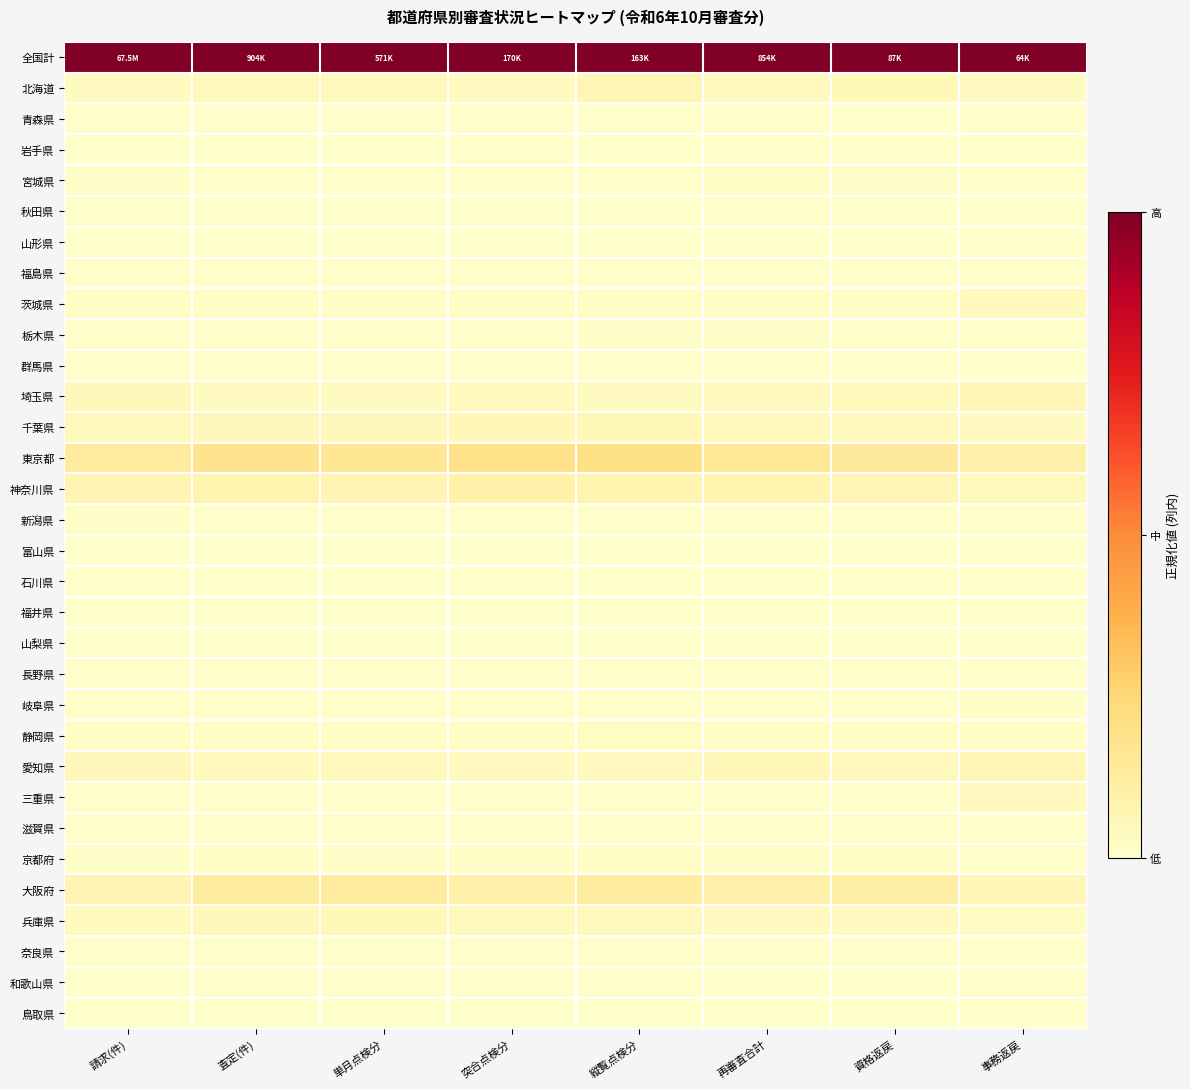

Reading left to right, extract all data points from this chart.

全国計: 請求(件)=1.0	査定(件)=1.0	単月点検分=1.0	突合点検分=1.0	縦覧点検分=1.0	再審査合計=1.0	資格返戻=1.0	事務返戻=1.0
北海道: 請求(件)=0.0	査定(件)=0.0	単月点検分=0.0	突合点検分=0.0	縦覧点検分=0.1	再審査合計=0.0	資格返戻=0.1	事務返戻=0.0
青森県: 請求(件)=0.0	査定(件)=0.0	単月点検分=0.0	突合点検分=0.0	縦覧点検分=0.0	再審査合計=0.0	資格返戻=0.0	事務返戻=0.0
岩手県: 請求(件)=0.0	査定(件)=0.0	単月点検分=0.0	突合点検分=0.0	縦覧点検分=0.0	再審査合計=0.0	資格返戻=0.0	事務返戻=0.0
宮城県: 請求(件)=0.0	査定(件)=0.0	単月点検分=0.0	突合点検分=0.0	縦覧点検分=0.0	再審査合計=0.0	資格返戻=0.0	事務返戻=0.0
秋田県: 請求(件)=0.0	査定(件)=0.0	単月点検分=0.0	突合点検分=0.0	縦覧点検分=0.0	再審査合計=0.0	資格返戻=0.0	事務返戻=0.0
山形県: 請求(件)=0.0	査定(件)=0.0	単月点検分=0.0	突合点検分=0.0	縦覧点検分=0.0	再審査合計=0.0	資格返戻=0.0	事務返戻=0.0
福島県: 請求(件)=0.0	査定(件)=0.0	単月点検分=0.0	突合点検分=0.0	縦覧点検分=0.0	再審査合計=0.0	資格返戻=0.0	事務返戻=0.0
茨城県: 請求(件)=0.0	査定(件)=0.0	単月点検分=0.0	突合点検分=0.0	縦覧点検分=0.0	再審査合計=0.0	資格返戻=0.0	事務返戻=0.0
栃木県: 請求(件)=0.0	査定(件)=0.0	単月点検分=0.0	突合点検分=0.0	縦覧点検分=0.0	再審査合計=0.0	資格返戻=0.0	事務返戻=0.0
群馬県: 請求(件)=0.0	査定(件)=0.0	単月点検分=0.0	突合点検分=0.0	縦覧点検分=0.0	再審査合計=0.0	資格返戻=0.0	事務返戻=0.0
埼玉県: 請求(件)=0.1	査定(件)=0.0	単月点検分=0.0	突合点検分=0.0	縦覧点検分=0.0	再審査合計=0.0	資格返戻=0.0	事務返戻=0.1
千葉県: 請求(件)=0.0	査定(件)=0.1	単月点検分=0.1	突合点検分=0.1	縦覧点検分=0.1	再審査合計=0.0	資格返戻=0.0	事務返戻=0.0
東京都: 請求(件)=0.1	査定(件)=0.2	単月点検分=0.2	突合点検分=0.2	縦覧点検分=0.2	再審査合計=0.2	資格返戻=0.1	事務返戻=0.1
神奈川県: 請求(件)=0.1	査定(件)=0.1	単月点検分=0.1	突合点検分=0.1	縦覧点検分=0.1	再審査合計=0.1	資格返戻=0.1	事務返戻=0.1
新潟県: 請求(件)=0.0	査定(件)=0.0	単月点検分=0.0	突合点検分=0.0	縦覧点検分=0.0	再審査合計=0.0	資格返戻=0.0	事務返戻=0.0
富山県: 請求(件)=0.0	査定(件)=0.0	単月点検分=0.0	突合点検分=0.0	縦覧点検分=0.0	再審査合計=0.0	資格返戻=0.0	事務返戻=0.0
石川県: 請求(件)=0.0	査定(件)=0.0	単月点検分=0.0	突合点検分=0.0	縦覧点検分=0.0	再審査合計=0.0	資格返戻=0.0	事務返戻=0.0
福井県: 請求(件)=0.0	査定(件)=0.0	単月点検分=0.0	突合点検分=0.0	縦覧点検分=0.0	再審査合計=0.0	資格返戻=0.0	事務返戻=0.0
山梨県: 請求(件)=0.0	査定(件)=0.0	単月点検分=0.0	突合点検分=0.0	縦覧点検分=0.0	再審査合計=0.0	資格返戻=0.0	事務返戻=0.0
長野県: 請求(件)=0.0	査定(件)=0.0	単月点検分=0.0	突合点検分=0.0	縦覧点検分=0.0	再審査合計=0.0	資格返戻=0.0	事務返戻=0.0
岐阜県: 請求(件)=0.0	査定(件)=0.0	単月点検分=0.0	突合点検分=0.0	縦覧点検分=0.0	再審査合計=0.0	資格返戻=0.0	事務返戻=0.0
静岡県: 請求(件)=0.0	査定(件)=0.0	単月点検分=0.0	突合点検分=0.0	縦覧点検分=0.0	再審査合計=0.0	資格返戻=0.0	事務返戻=0.0
愛知県: 請求(件)=0.1	査定(件)=0.0	単月点検分=0.0	突合点検分=0.0	縦覧点検分=0.0	再審査合計=0.1	資格返戻=0.0	事務返戻=0.1
三重県: 請求(件)=0.0	査定(件)=0.0	単月点検分=0.0	突合点検分=0.0	縦覧点検分=0.0	再審査合計=0.0	資格返戻=0.0	事務返戻=0.0
滋賀県: 請求(件)=0.0	査定(件)=0.0	単月点検分=0.0	突合点検分=0.0	縦覧点検分=0.0	再審査合計=0.0	資格返戻=0.0	事務返戻=0.0
京都府: 請求(件)=0.0	査定(件)=0.0	単月点検分=0.0	突合点検分=0.0	縦覧点検分=0.0	再審査合計=0.0	資格返戻=0.0	事務返戻=0.0
大阪府: 請求(件)=0.1	査定(件)=0.1	単月点検分=0.1	突合点検分=0.1	縦覧点検分=0.1	再審査合計=0.1	資格返戻=0.1	事務返戻=0.1
兵庫県: 請求(件)=0.0	査定(件)=0.1	単月点検分=0.1	突合点検分=0.0	縦覧点検分=0.0	再審査合計=0.0	資格返戻=0.0	事務返戻=0.0
奈良県: 請求(件)=0.0	査定(件)=0.0	単月点検分=0.0	突合点検分=0.0	縦覧点検分=0.0	再審査合計=0.0	資格返戻=0.0	事務返戻=0.0
和歌山県: 請求(件)=0.0	査定(件)=0.0	単月点検分=0.0	突合点検分=0.0	縦覧点検分=0.0	再審査合計=0.0	資格返戻=0.0	事務返戻=0.0
鳥取県: 請求(件)=0.0	査定(件)=0.0	単月点検分=0.0	突合点検分=0.0	縦覧点検分=0.0	再審査合計=0.0	資格返戻=0.0	事務返戻=0.0